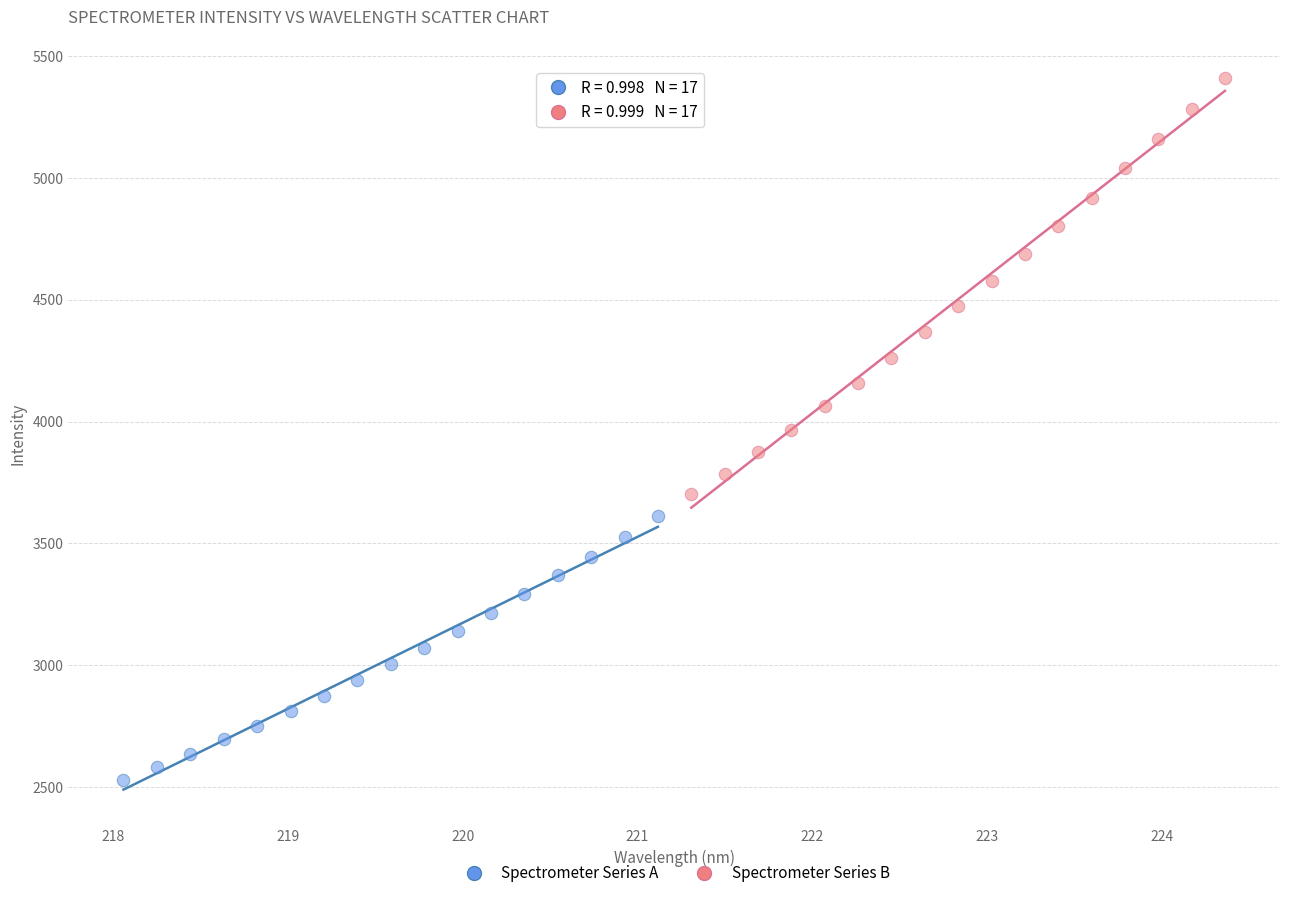

Which series reaches the maximum Y coordinate?

Spectrometer Series B